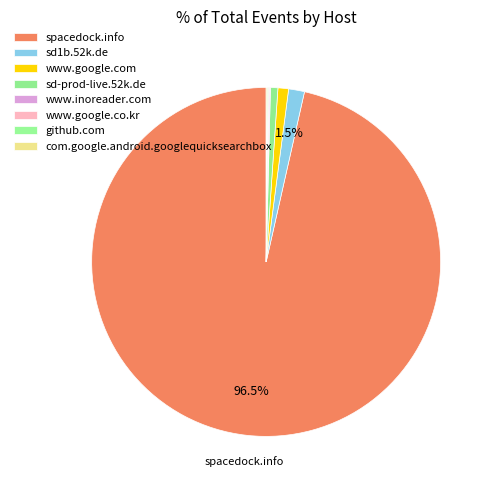

What is the total percentage of www.google.com and spacedock.info?

97.5%